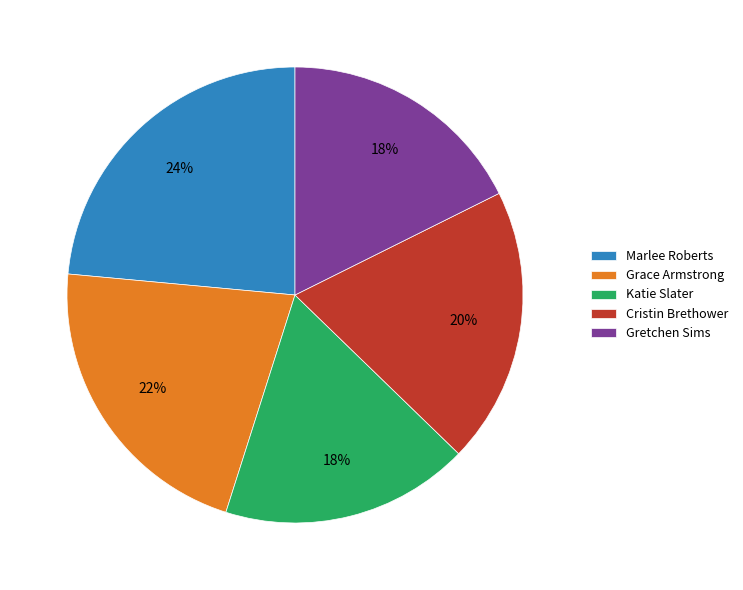

Between Gretchen Sims and Marlee Roberts, which is larger?

Marlee Roberts